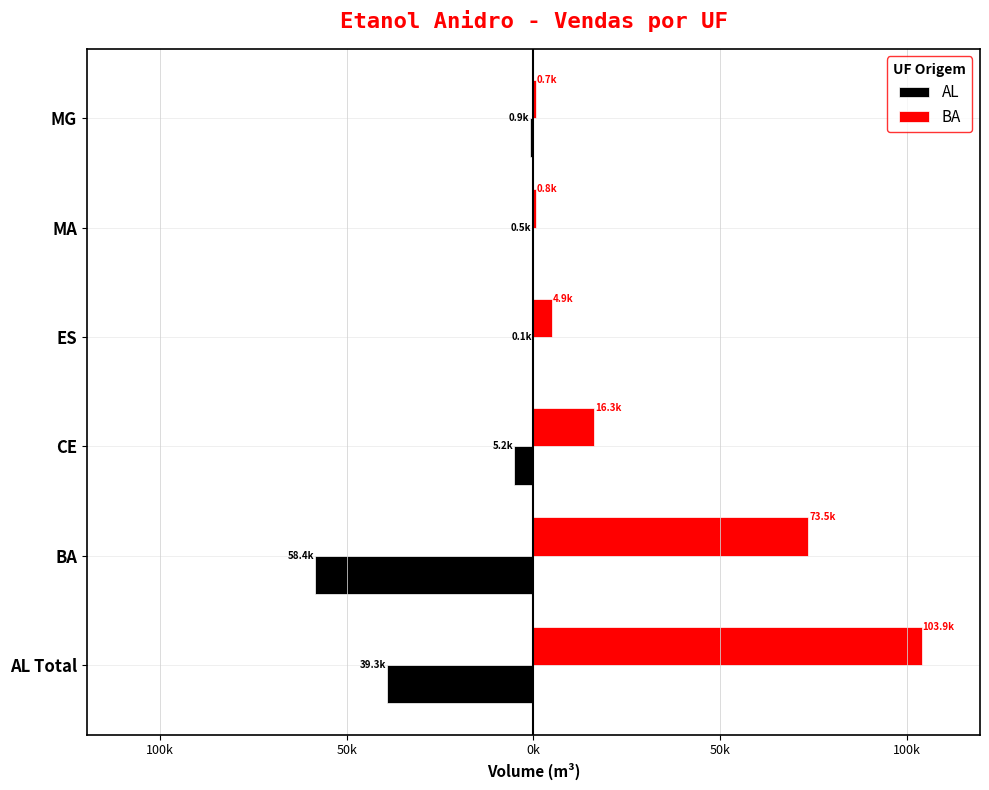

Rank the series by their average value, from lowest to highest.

AL, BA